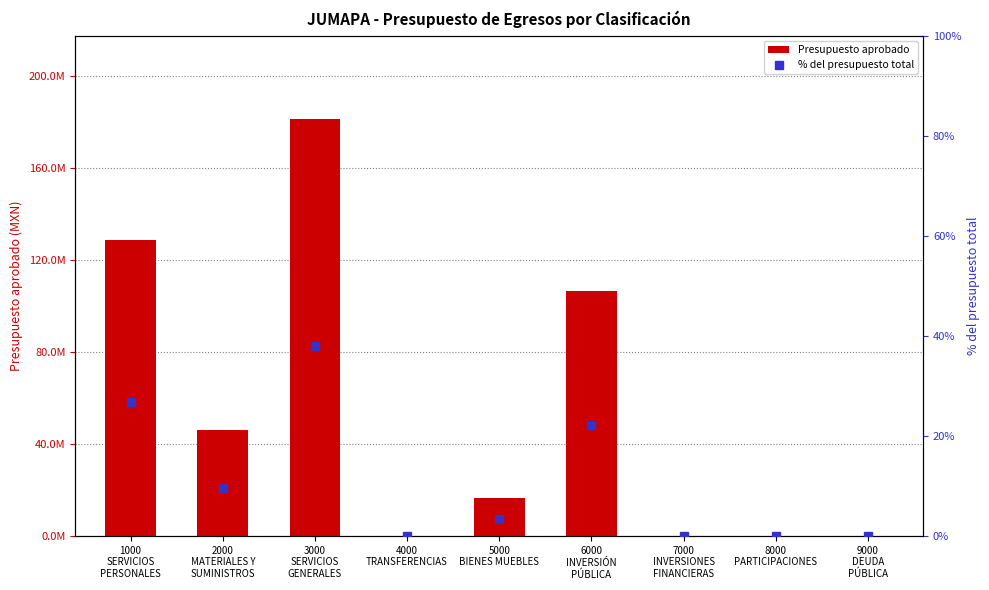

What is the sum of all Presupuesto aprobado values?

479341075.0